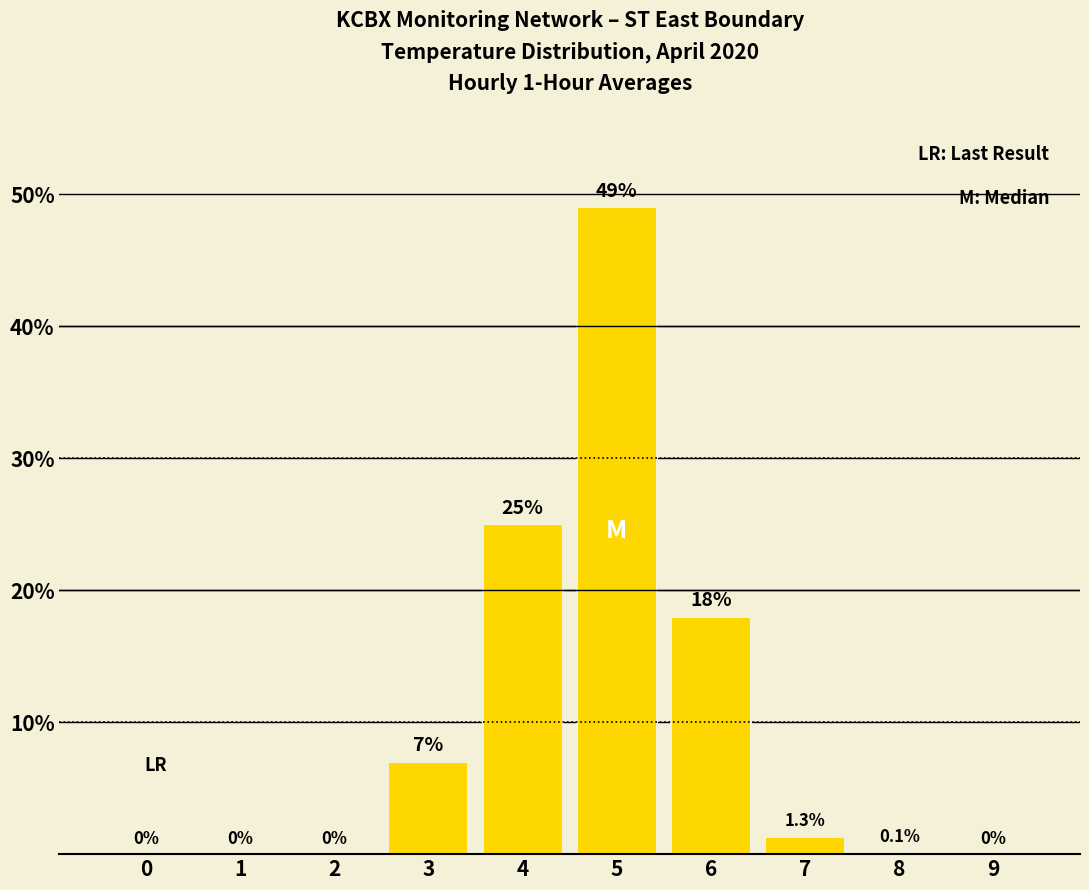

Where does the data first go above 1?

3